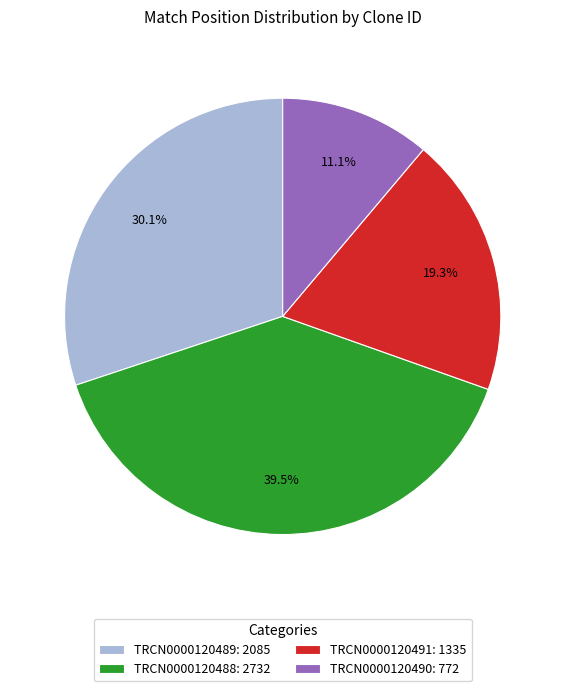

To the nearest percent, what portion does TRCN0000120489 represent?

30%